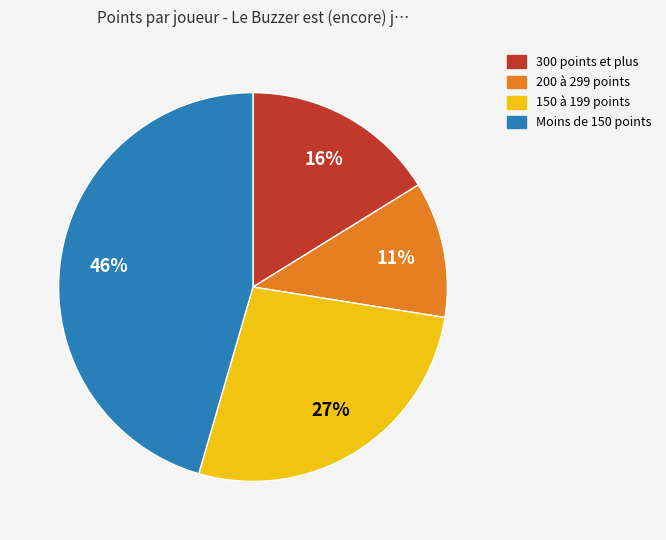

To the nearest percent, what is the average slice percentage?

25%